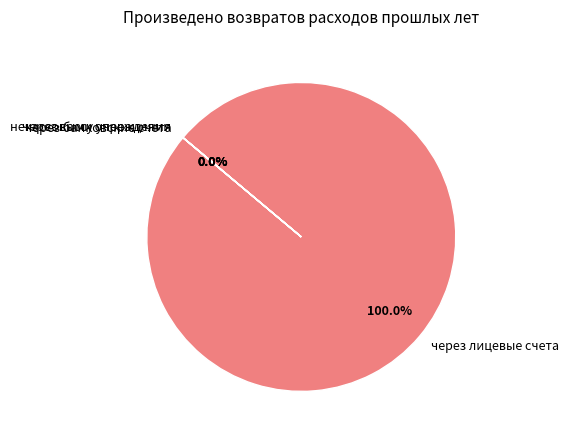

What is the total percentage of через лицевые счета and через кассу учреждения?

100.0%